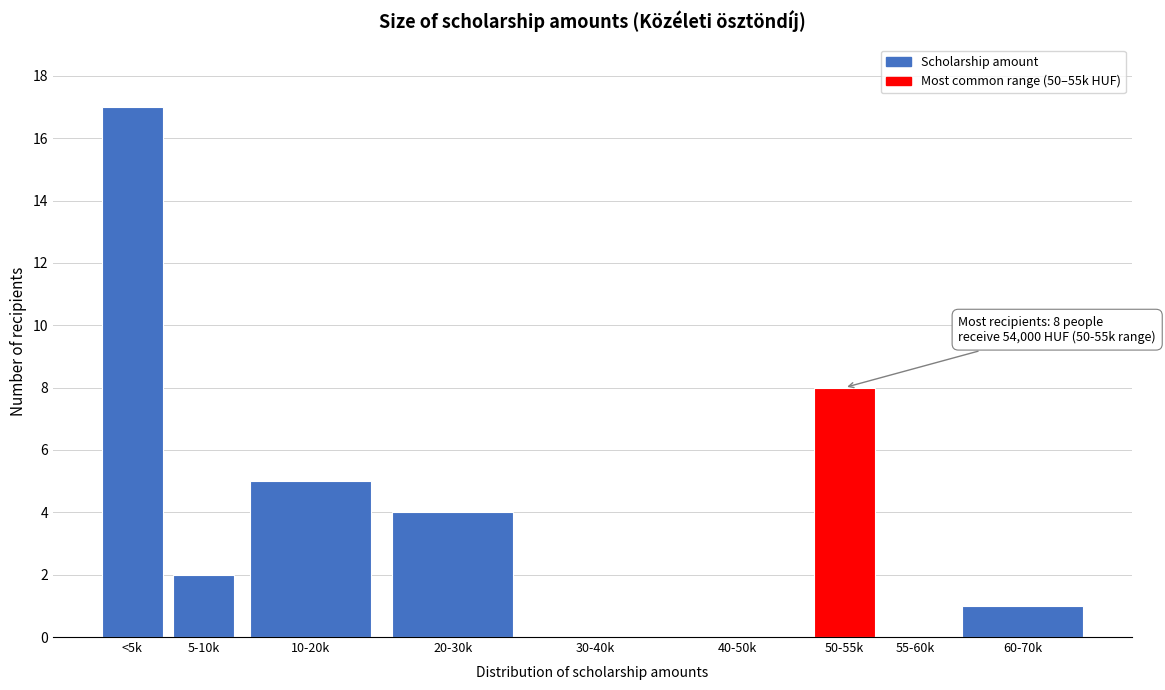

Reading left to right, list all the values displayed in this chart.

<5k=17	5-10k=2	10-20k=5	20-30k=4	30-40k=0	40-50k=0	50-55k=8	55-60k=0	60-70k=1